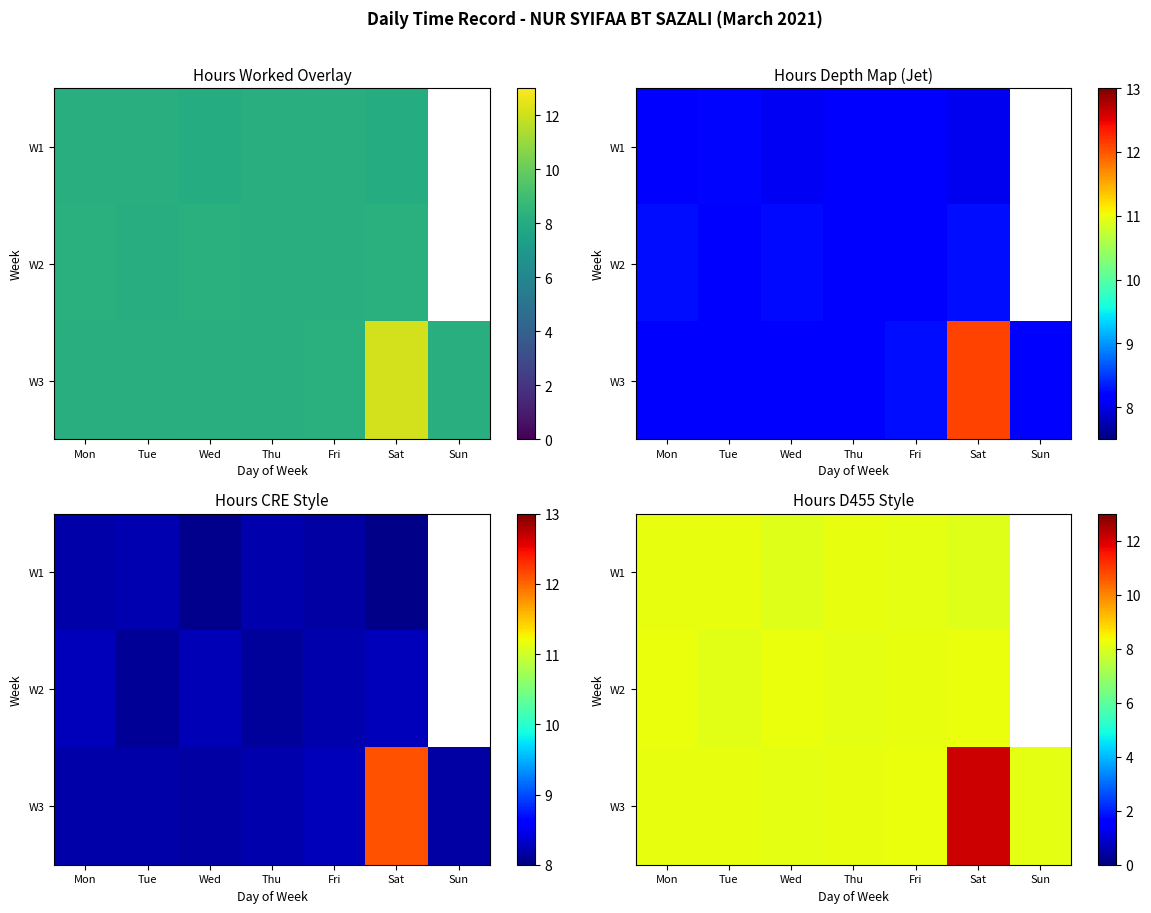

The value of W1 at Mon is 12.1. True or false?

False